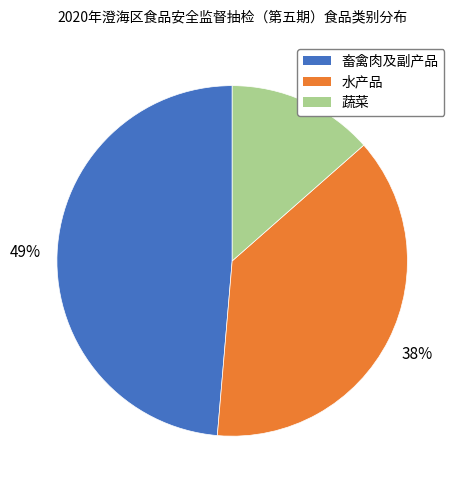

Do 畜禽肉及副产品 and 水产品 together represent more than half of the pie?

Yes